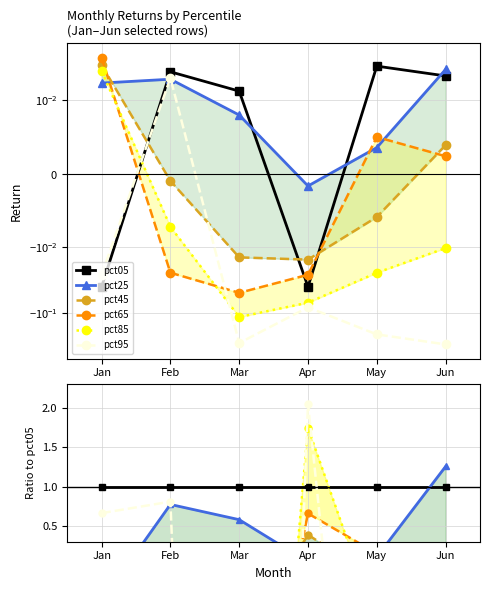

At which label is pct95 closest to -9?

May